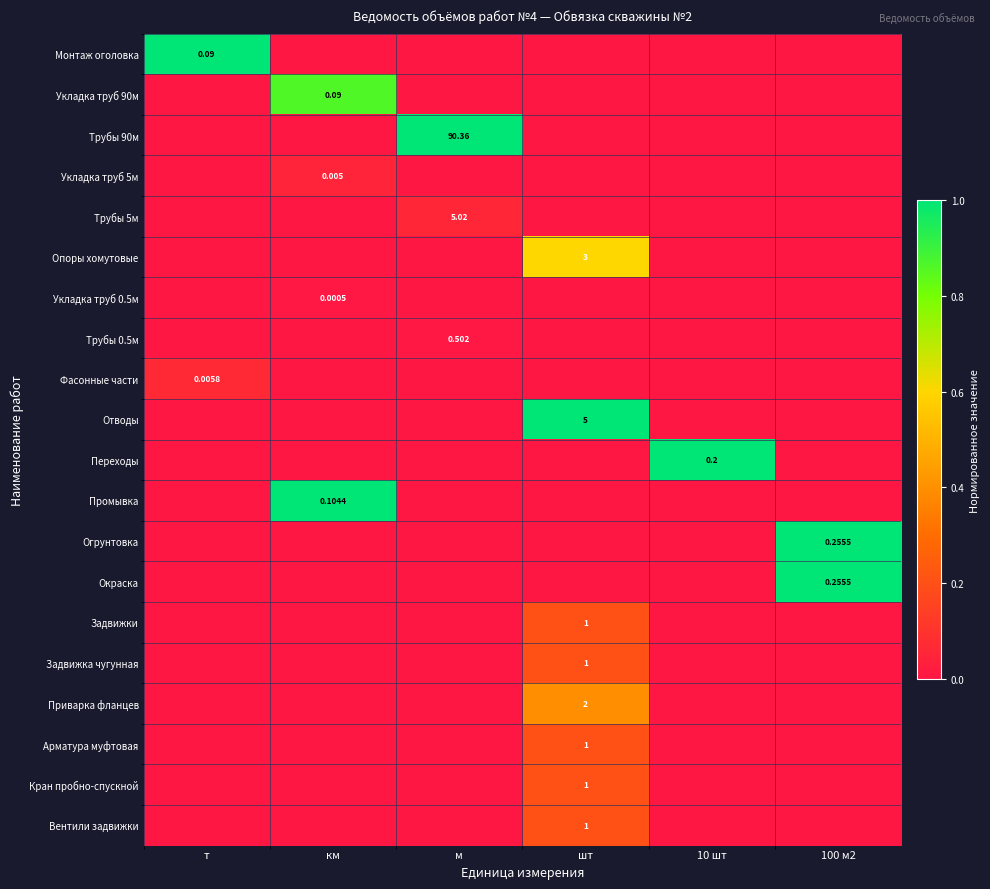

Is the value of Огрунтовка at м greater than the value of Задвижка чугунная at шт?

No